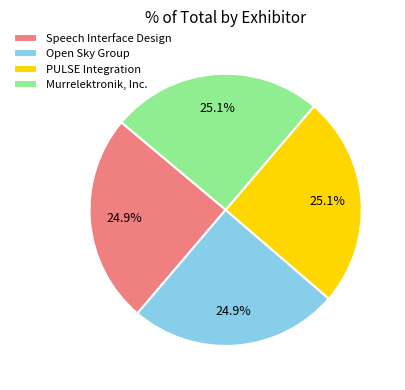

What percentage is NOT represented by PULSE Integration?

74.9%